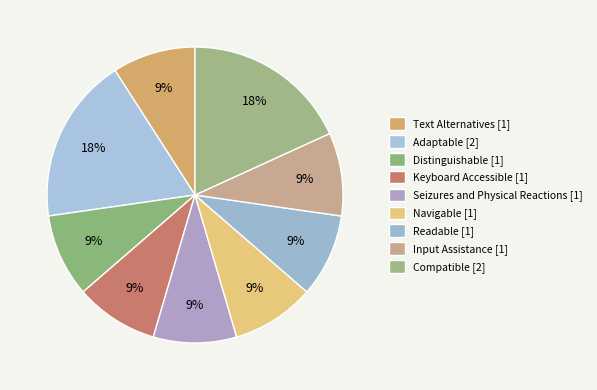

The Navigable slice represents 1% of the pie. True or false?

False